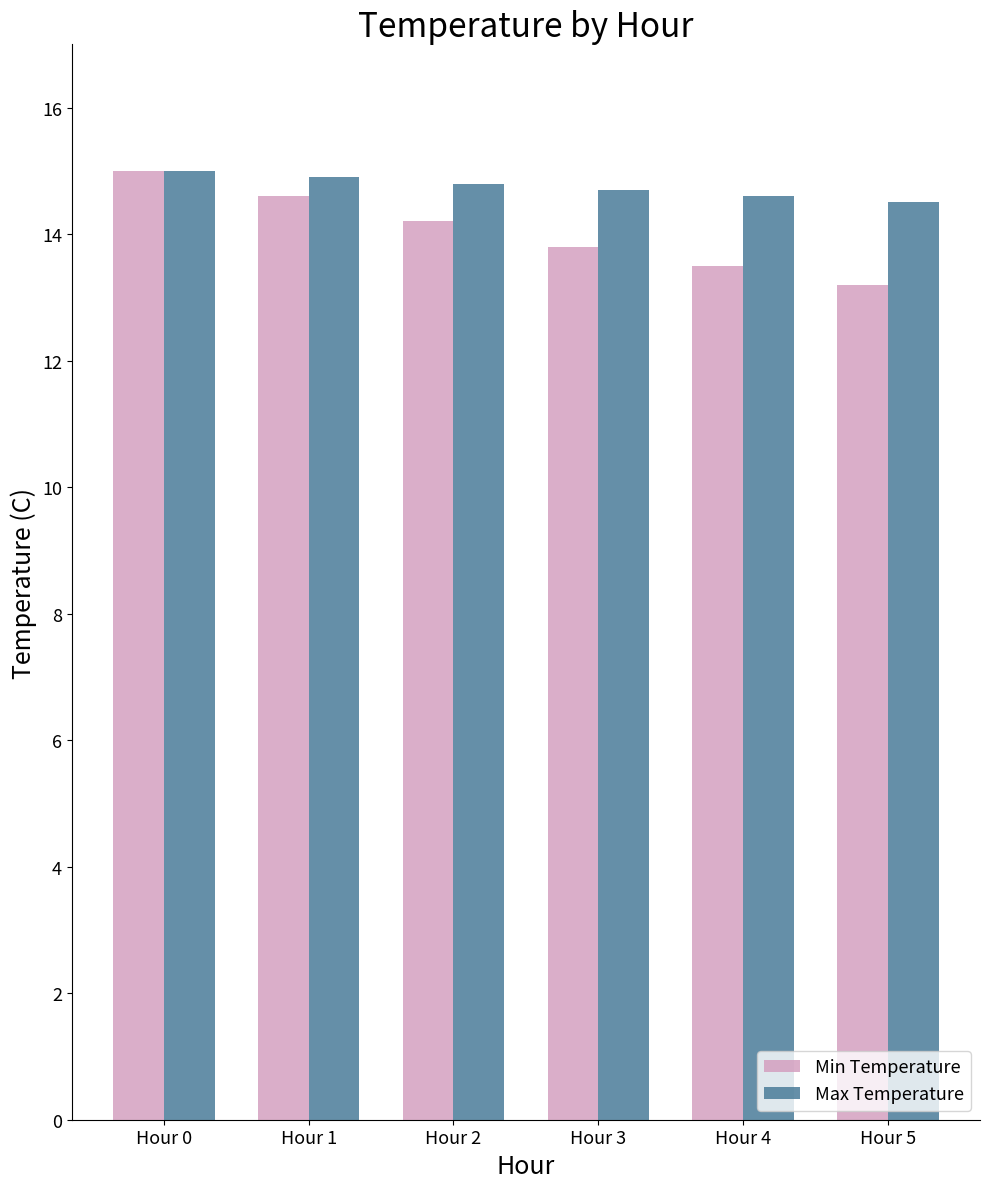

What value does the Max Temperature series have at Hour 0?

15.0